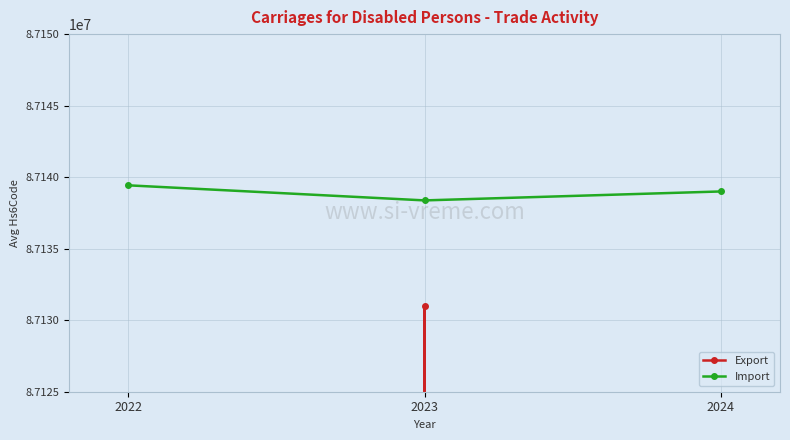

What is the approximate value of Export at 2023?

87131000.0